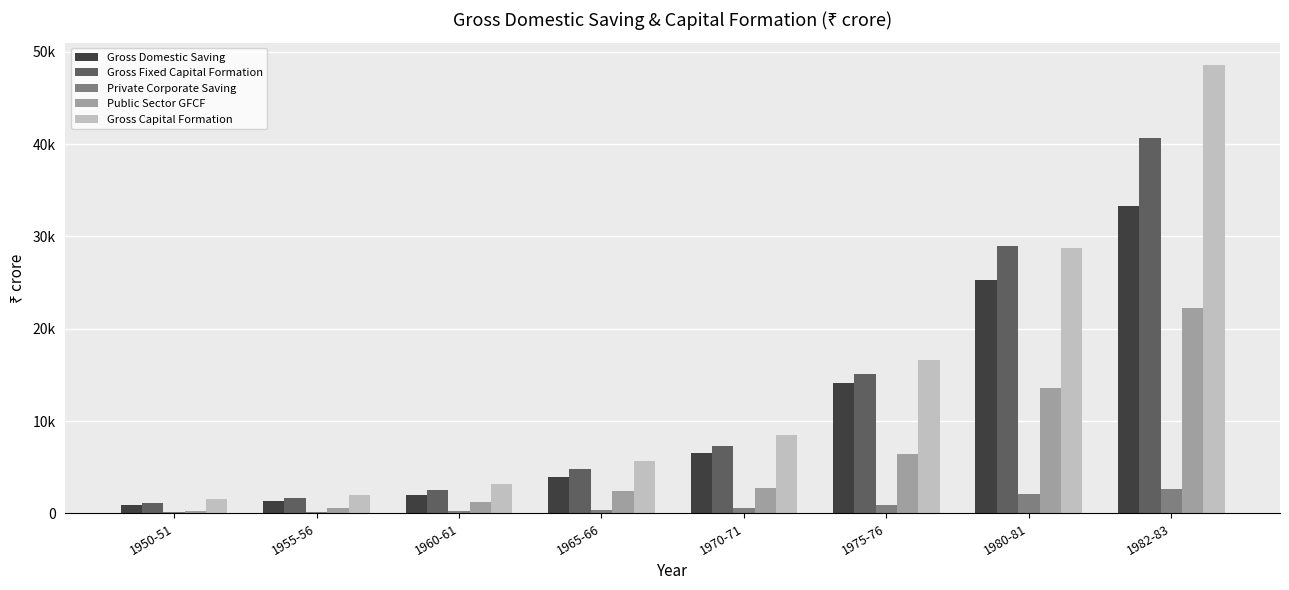

What is the value of the Public Sector GFCF bar at the 2nd from the left?

621.0